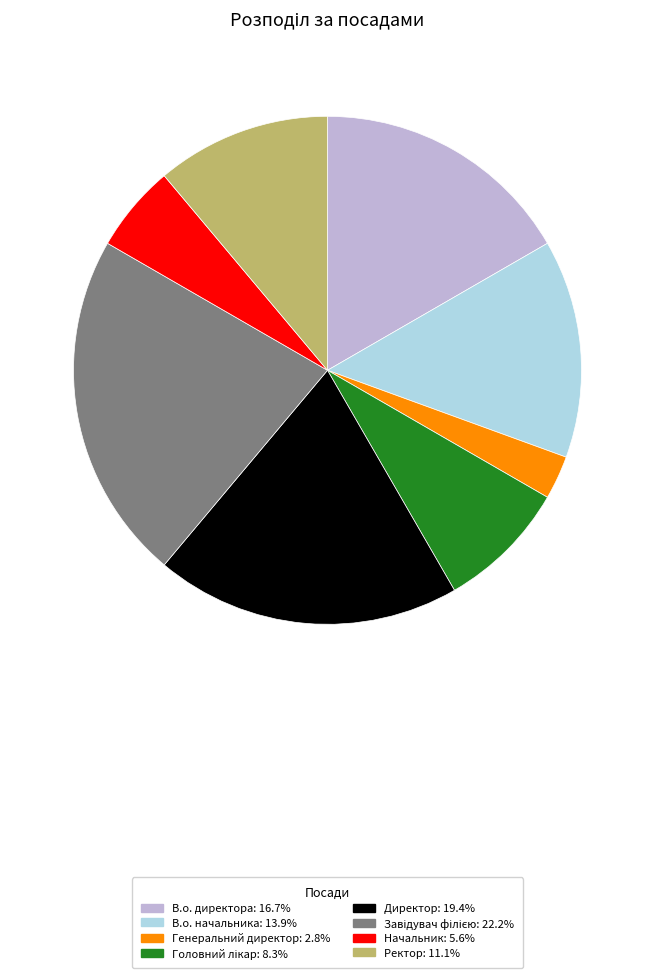

Does Директор: 19.4% account for over 50% of the chart?

No